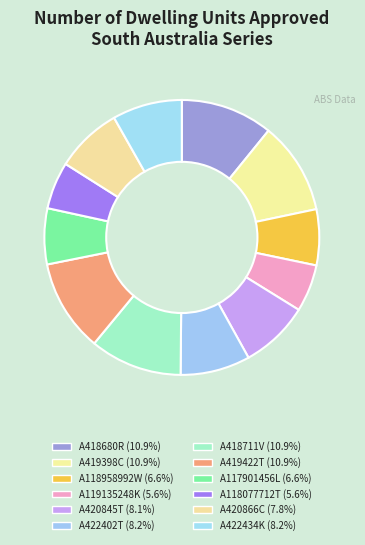

True or false: A419398C accounts for 11% of the total.

True